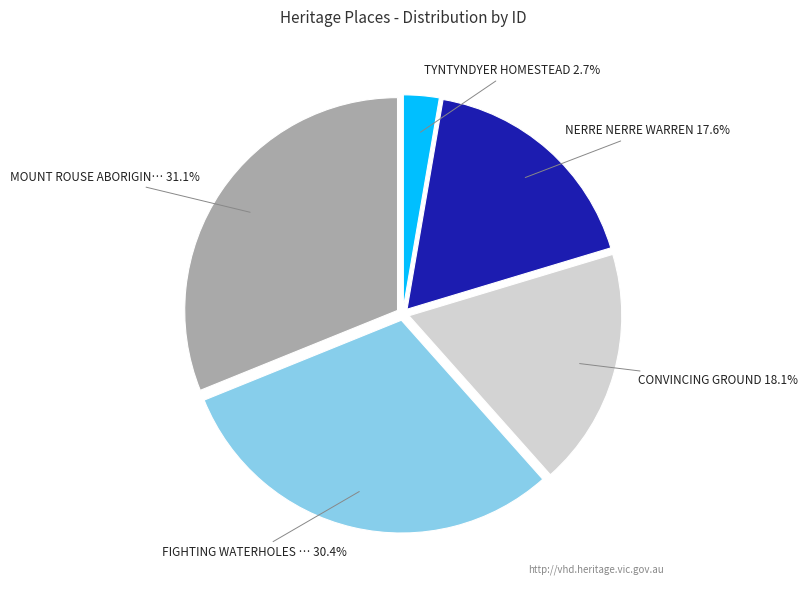

Is there any slice that represents more than half of the pie?

No